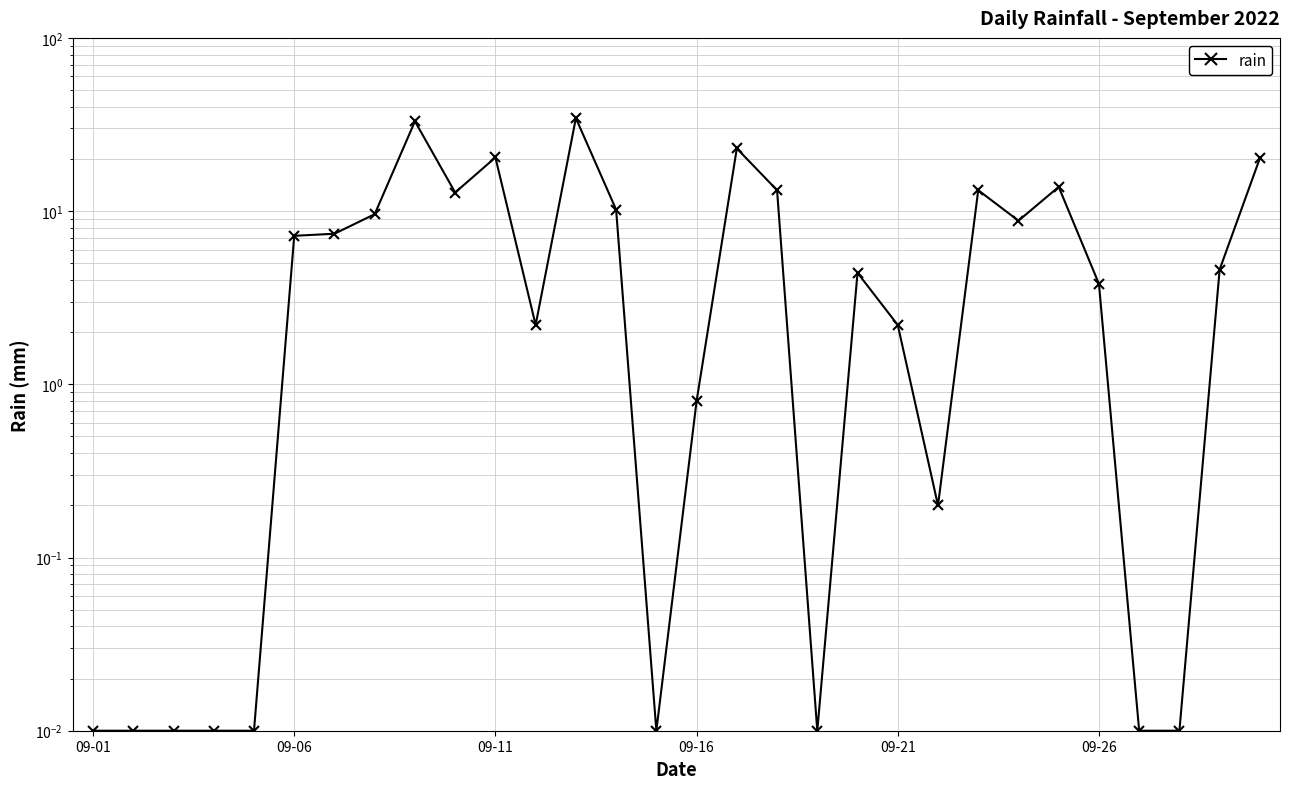

Does the chart have visible grid lines?

Yes